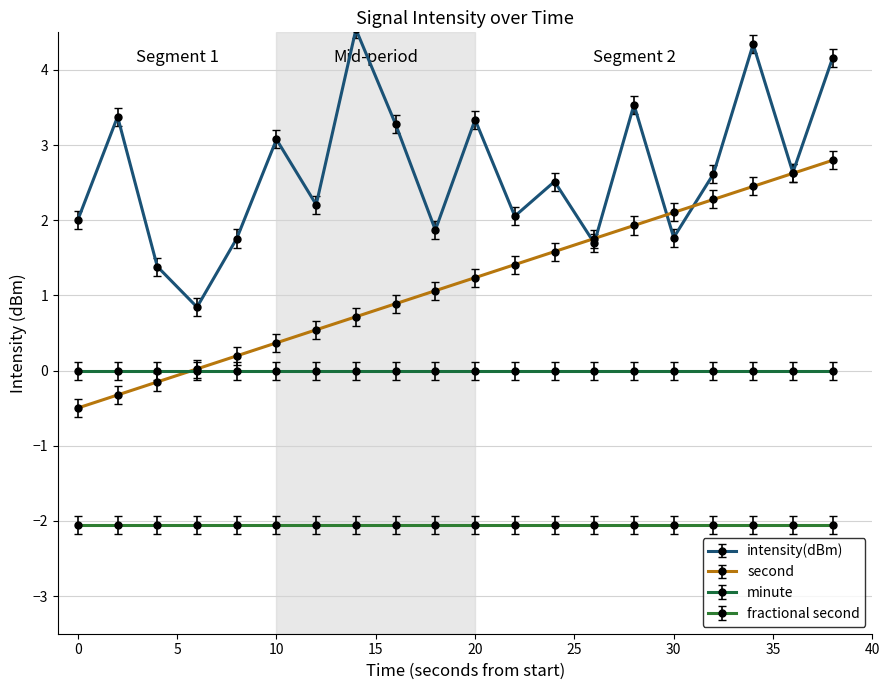

How many categories are shown in the chart?

20